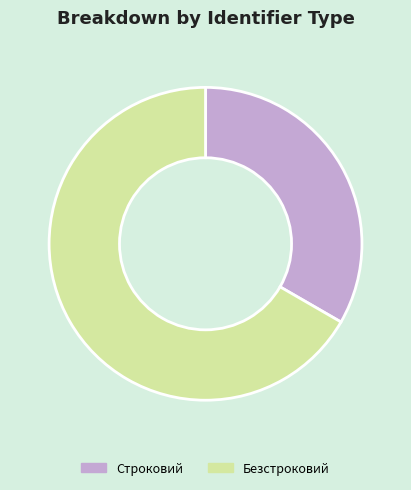

The Безстроковий slice represents 67% of the pie. True or false?

True